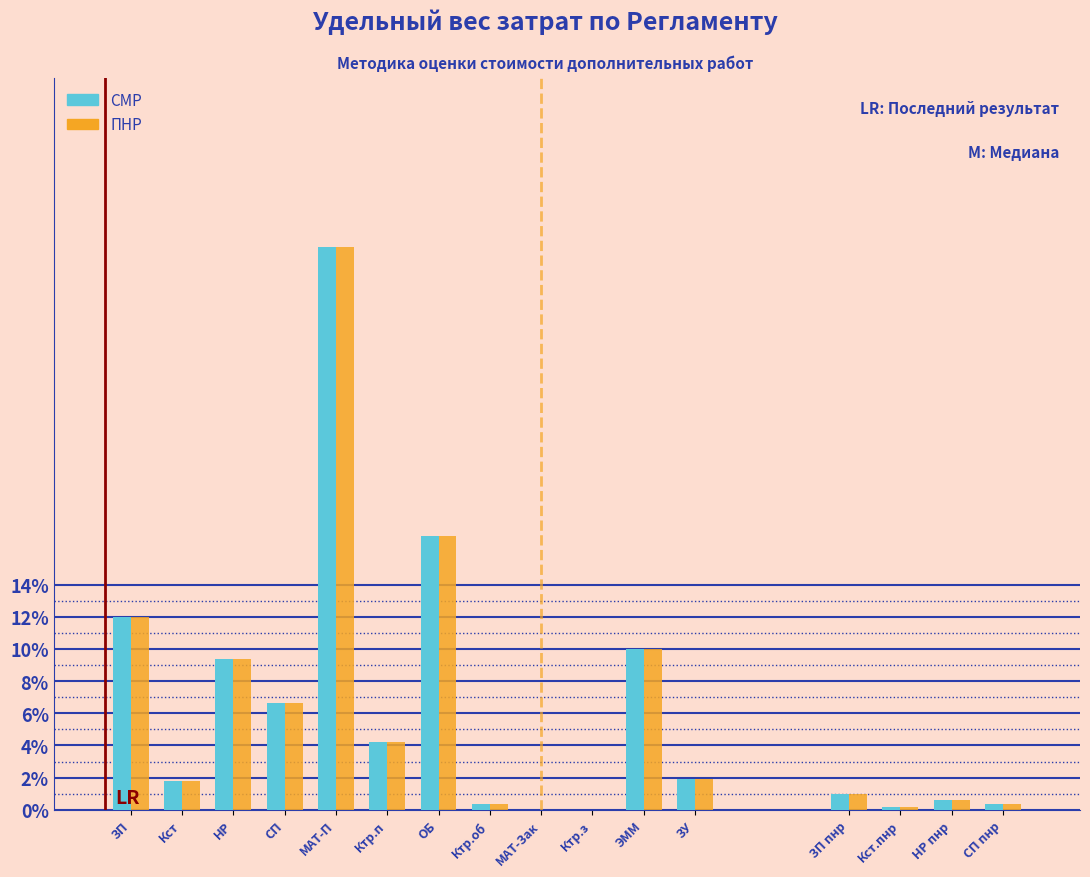

What are all the series names shown in the legend?

СМР, ПНР